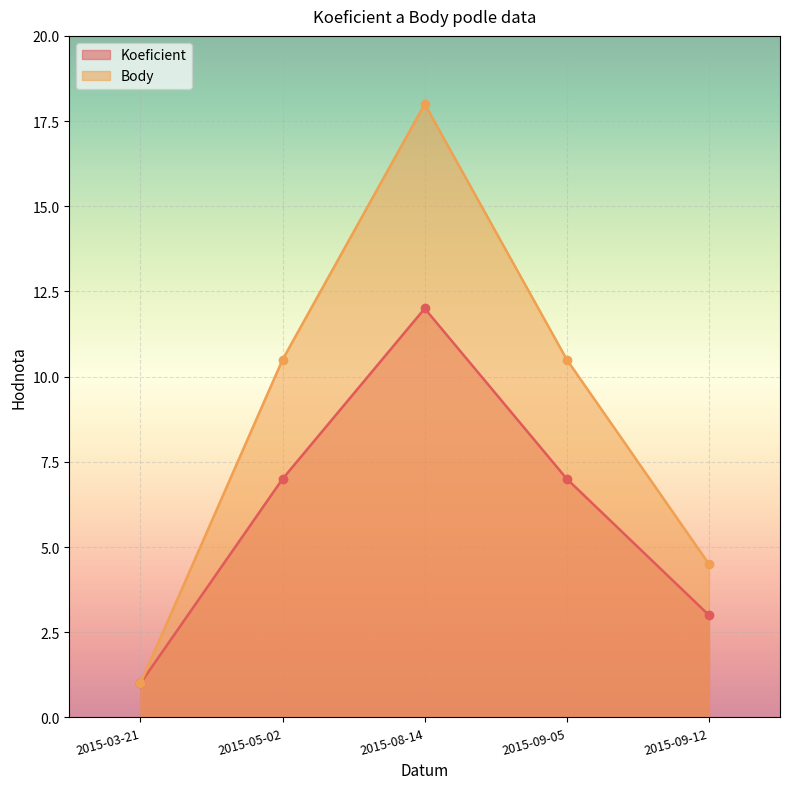

What is the maximum value for Body?

18.0